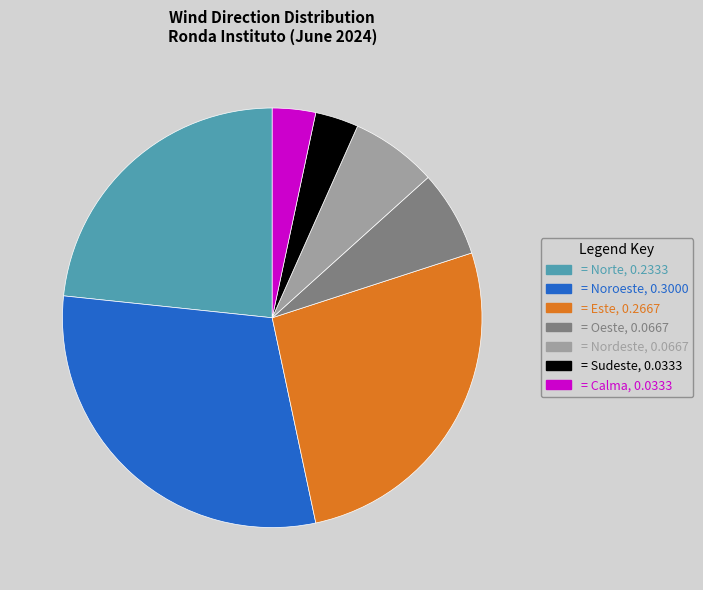

Which slice is the largest?

= Noroeste, 0.3000